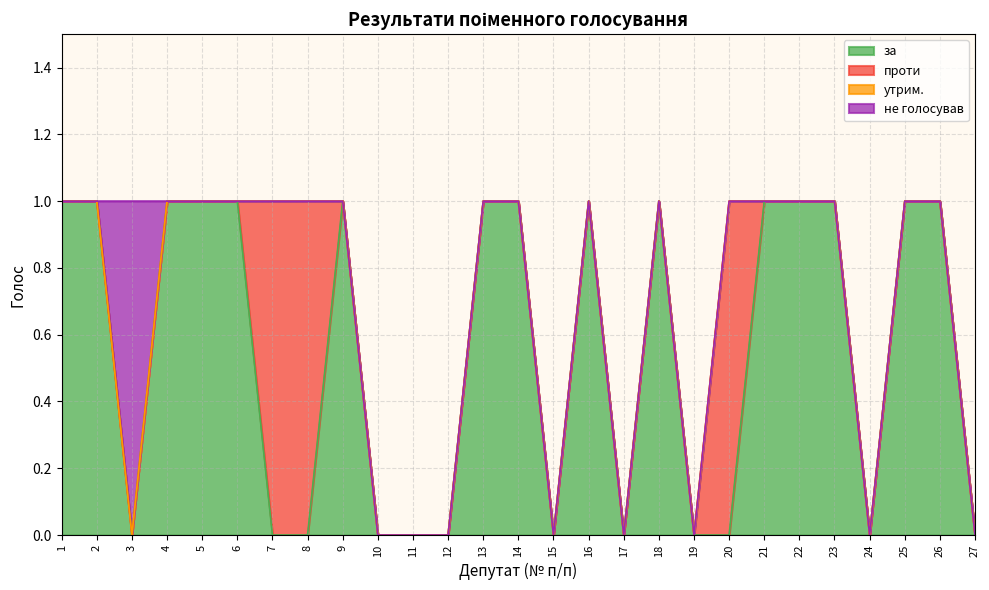

Reading left to right, list all the values displayed in this chart.

за: 1	1	0	1	1	1	0	0	1	0	0	0	1	1	0	1	0	1	0	0	1	1	1	0	1	1	0
проти: 0	0	0	0	0	0	1	1	0	0	0	0	0	0	0	0	0	0	0	1	0	0	0	0	0	0	0
утрим.: 0	0	0	0	0	0	0	0	0	0	0	0	0	0	0	0	0	0	0	0	0	0	0	0	0	0	0
не голосував: 0	0	1	0	0	0	0	0	0	0	0	0	0	0	0	0	0	0	0	0	0	0	0	0	0	0	0